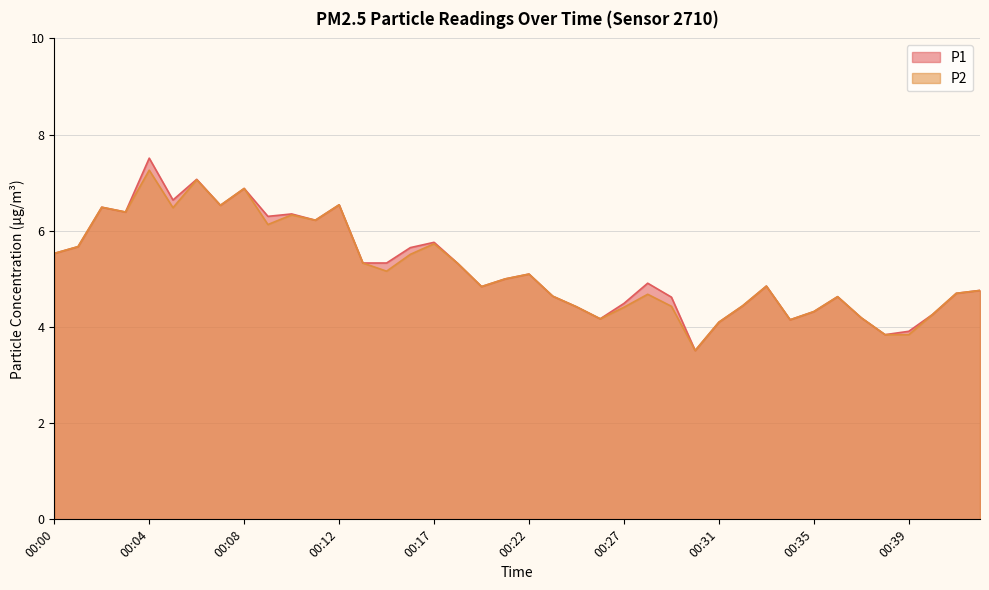

How many distinct data groups are displayed?

2